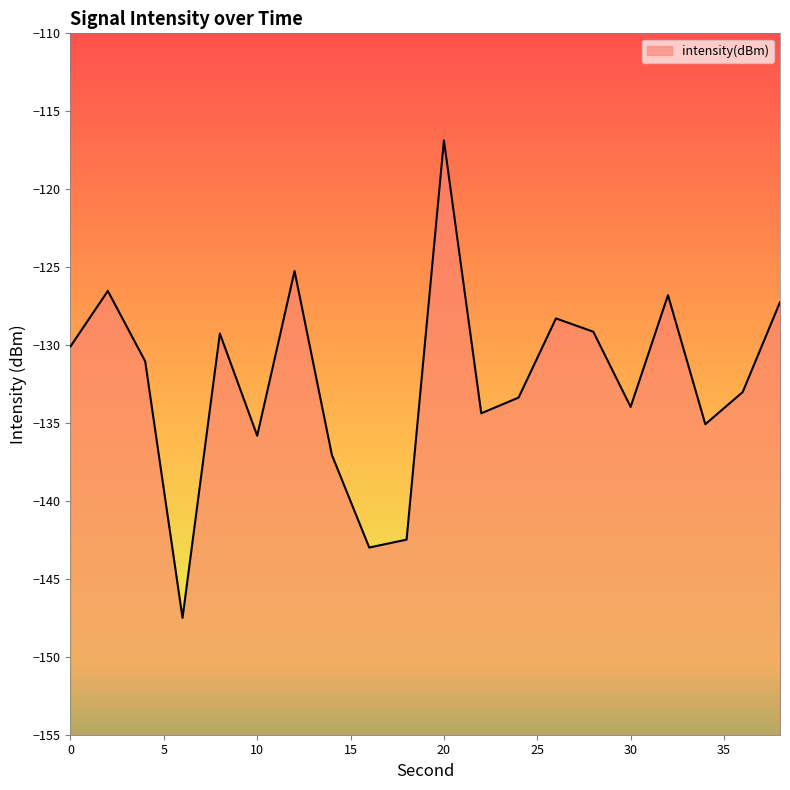

At which category does the chart reach its peak across all series?

20